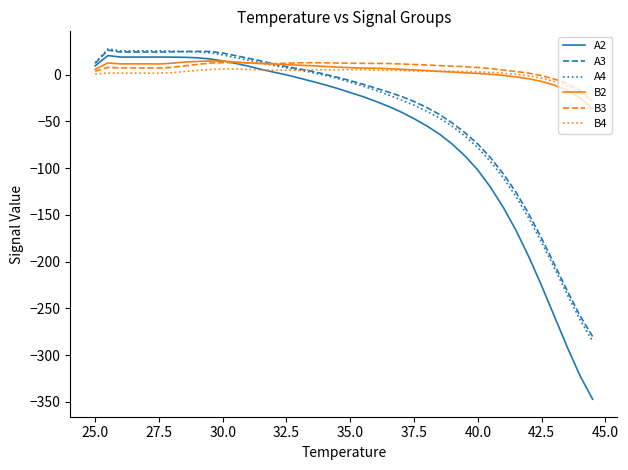

What is the minimum value for A4?

-285.0